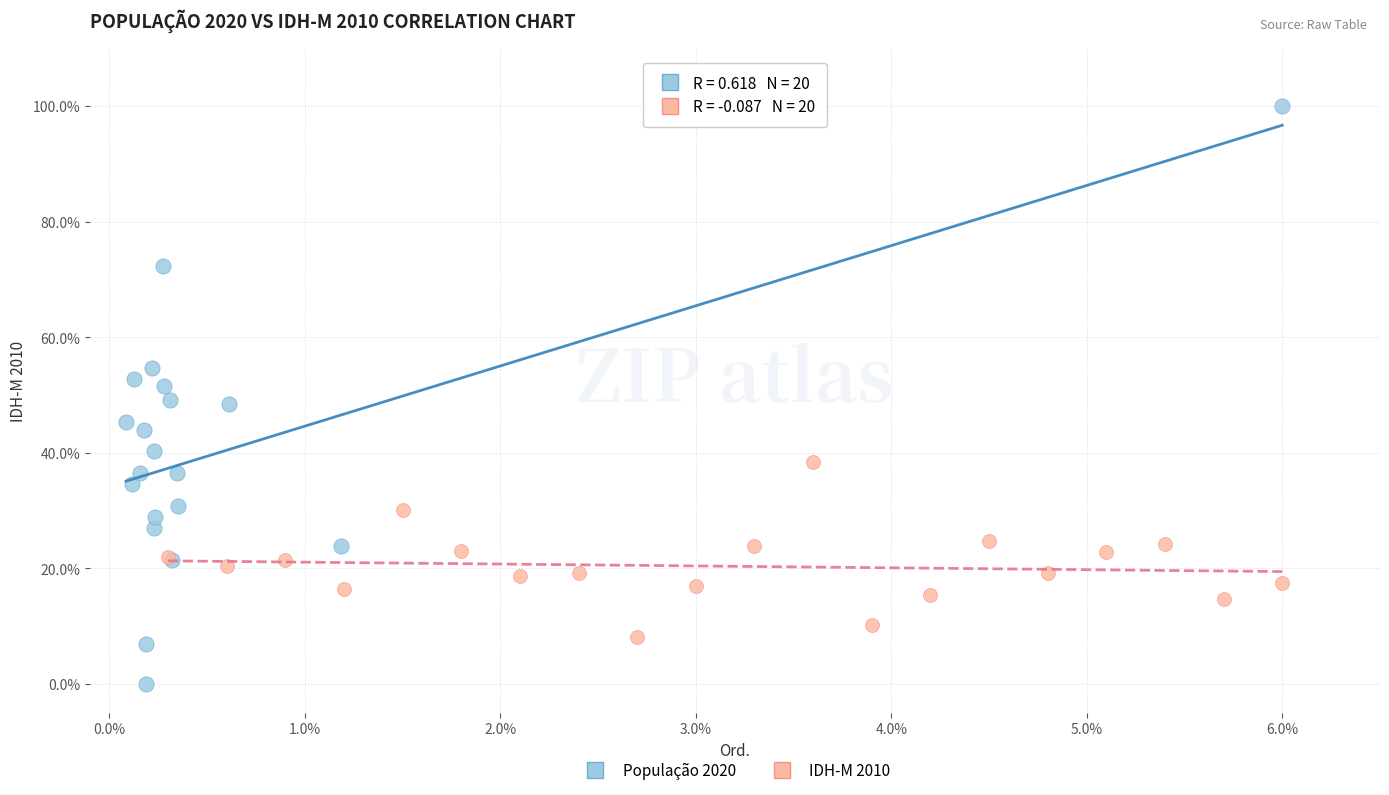

Which series reaches the minimum Y coordinate?

População 2020